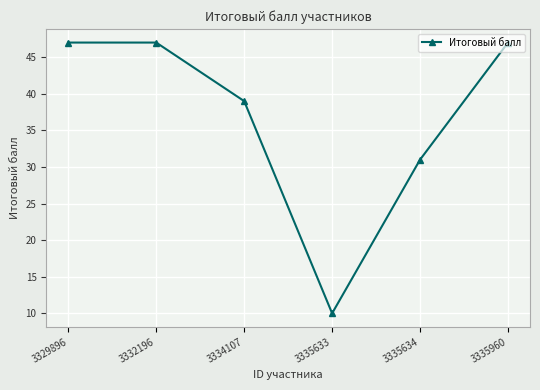

Reading right to left, extract all data points from this chart.

3335960=47	3335634=31	3335633=10	3334107=39	3332196=47	3329896=47